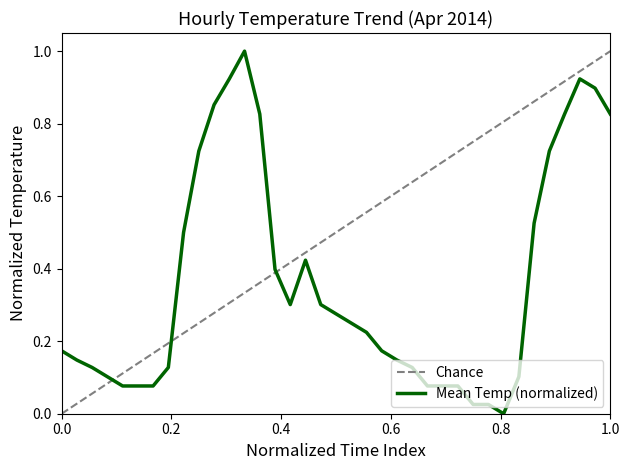

What is the highest value of the Mean Temp (normalized) series?

1.0